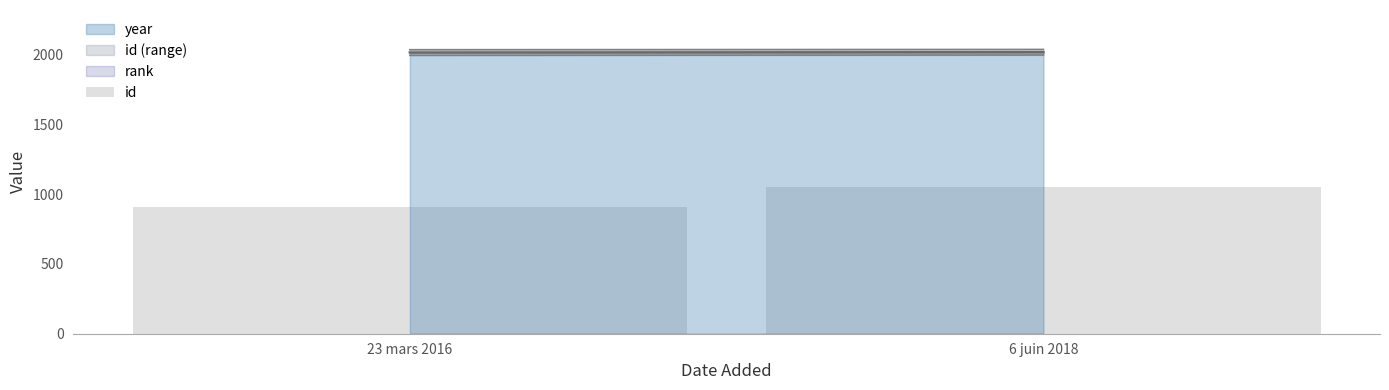

How many bars are there in total?

2